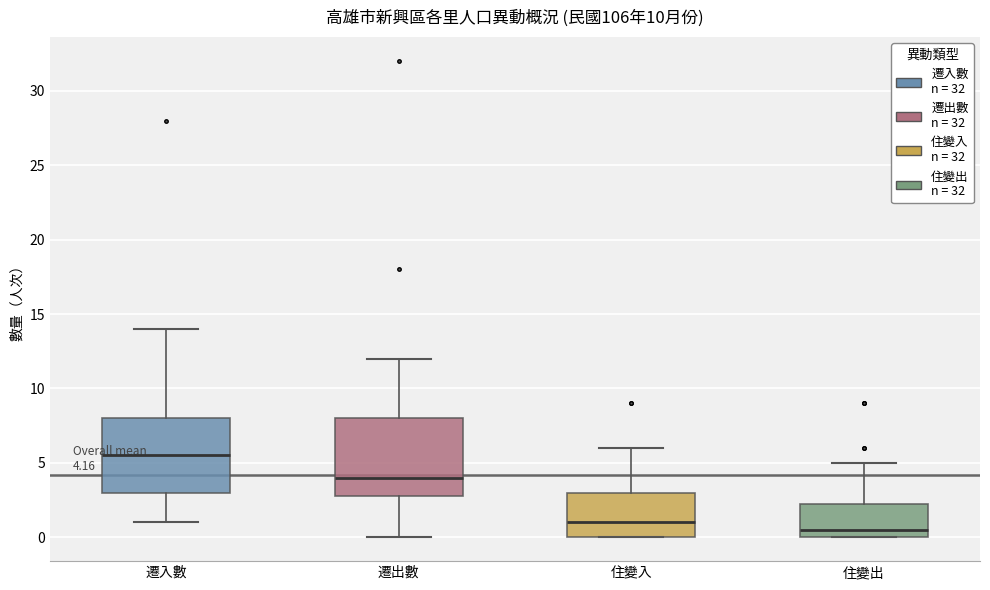

Which box's median line is the highest?

遷入數